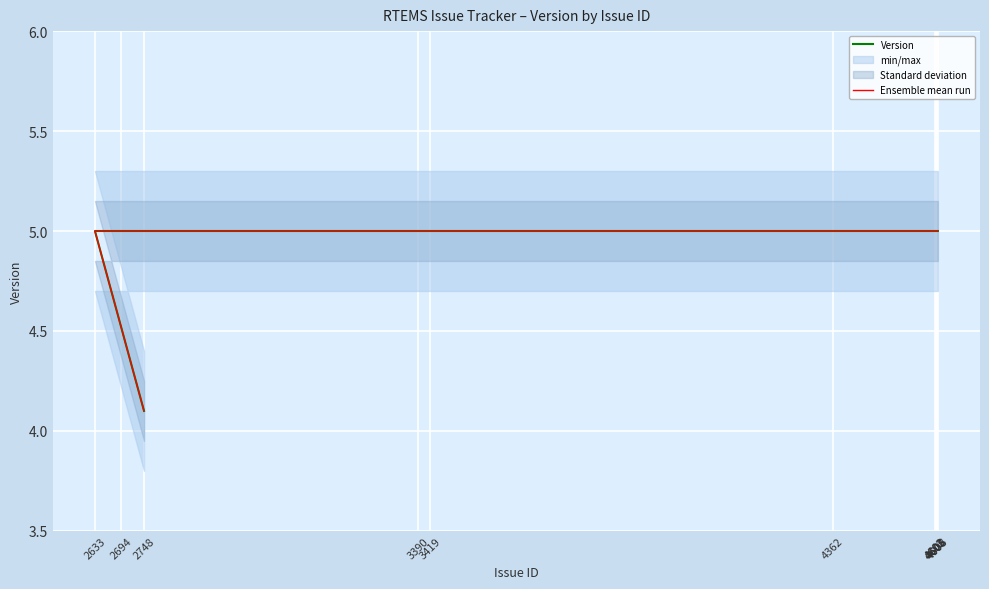

How many data points in Ensemble mean run are less than 5?

1